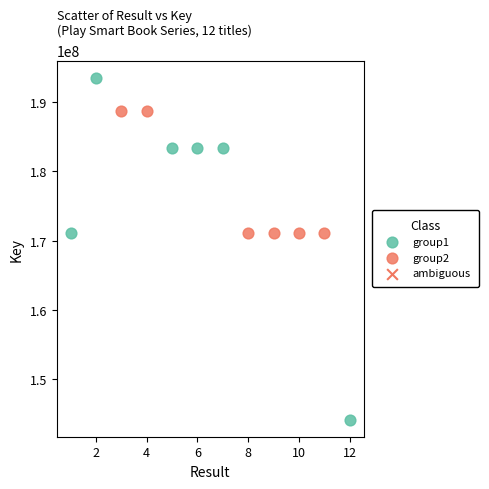

Which series has the largest Y range (max minus min)?

group1